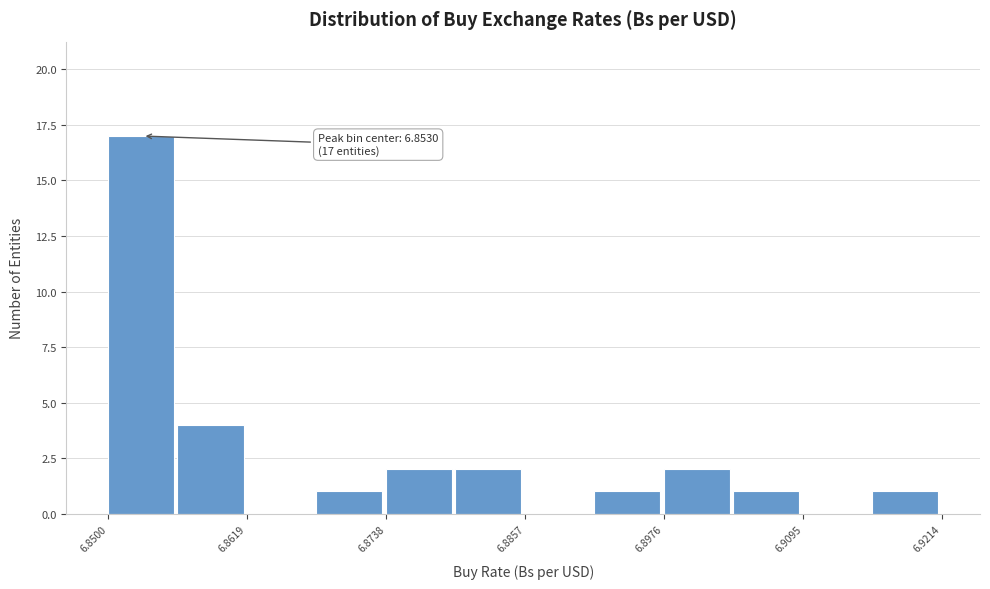

Around what value on the x-axis is the tallest bar? Give the approximate position of its centre, as read against the axis.

6.852